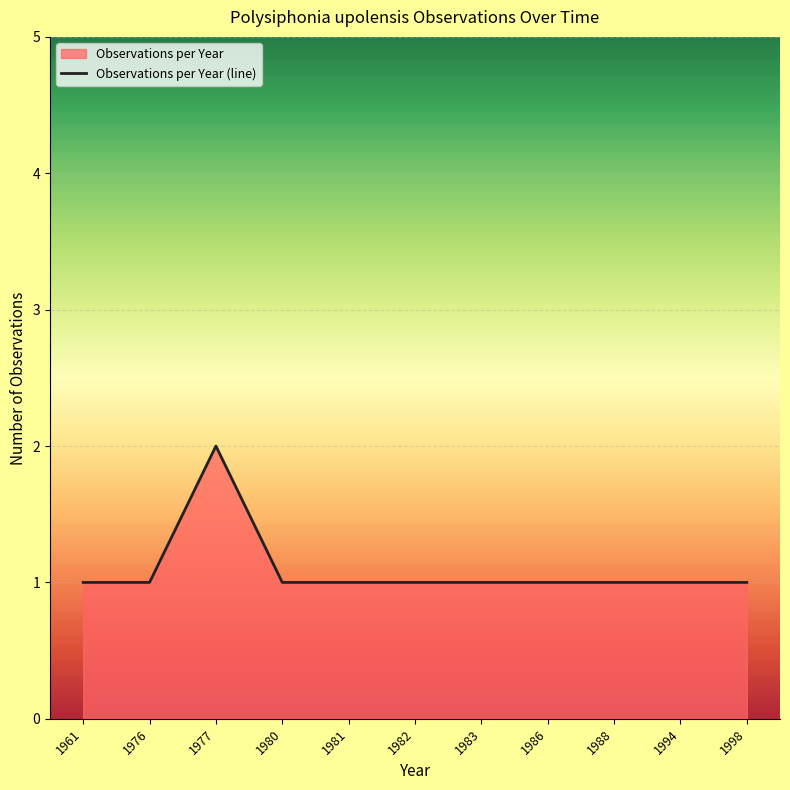

How many lines are shown in the chart?

1